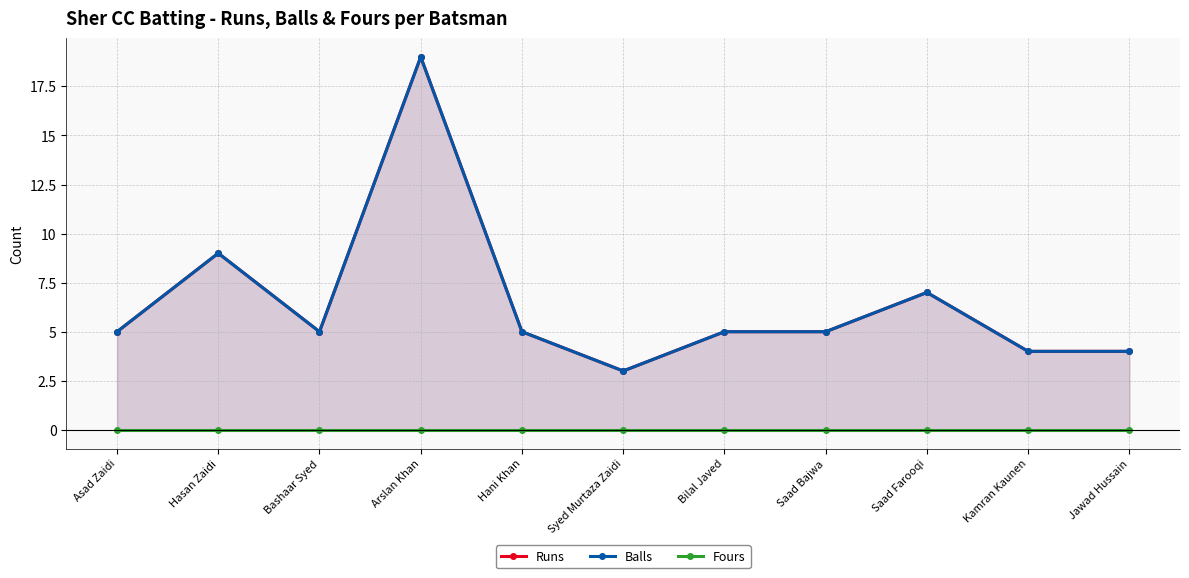

What is the label of the 4th point from the right?

Saad Bajwa